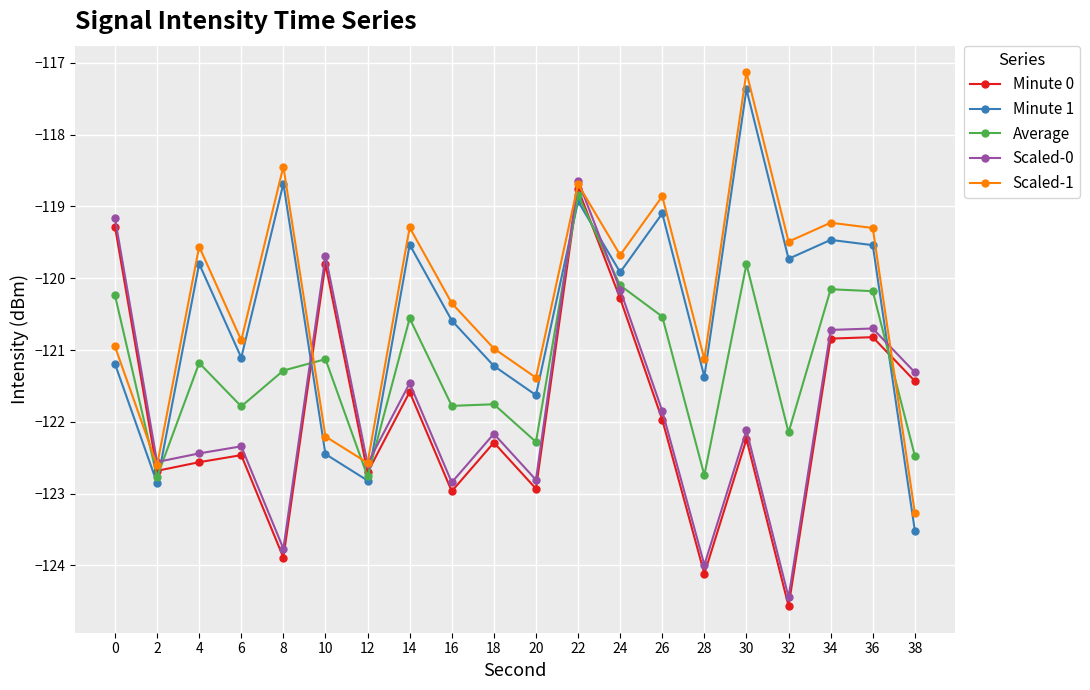

Which series has the largest total across all categories?

Scaled-1